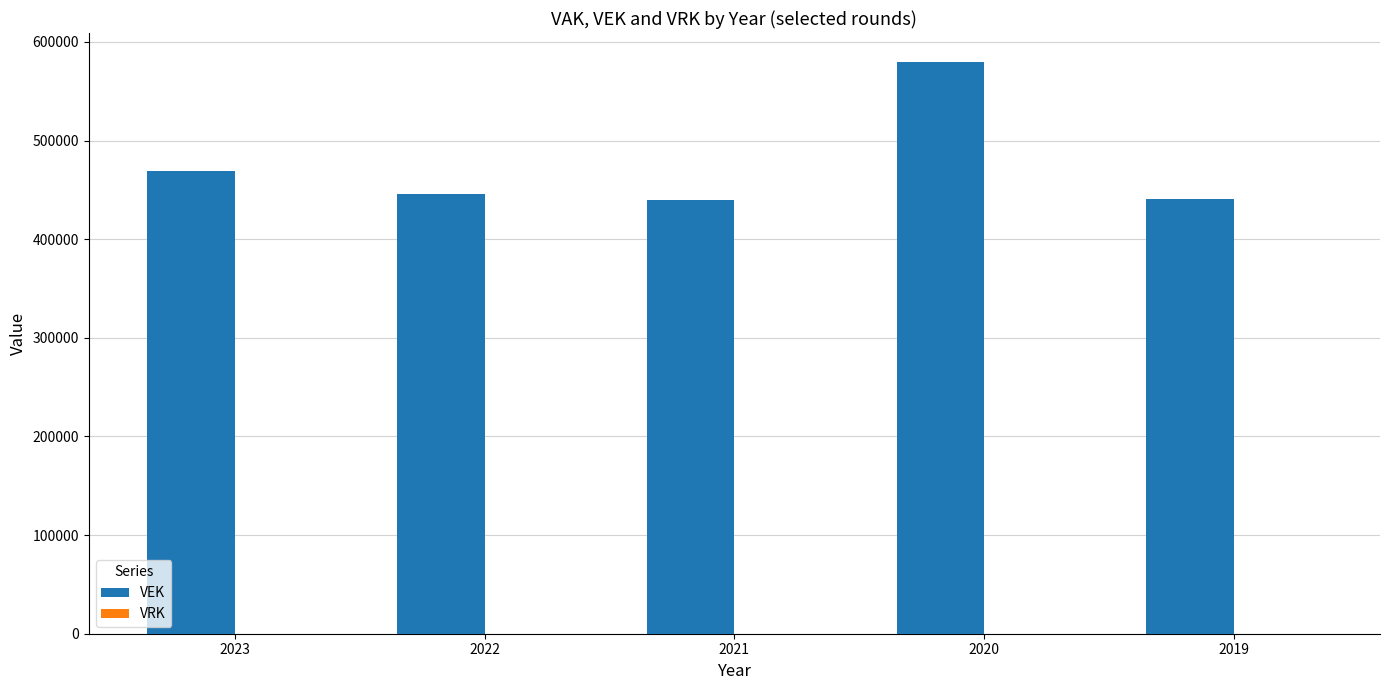

What is the difference between the second highest and minimum values?

28797